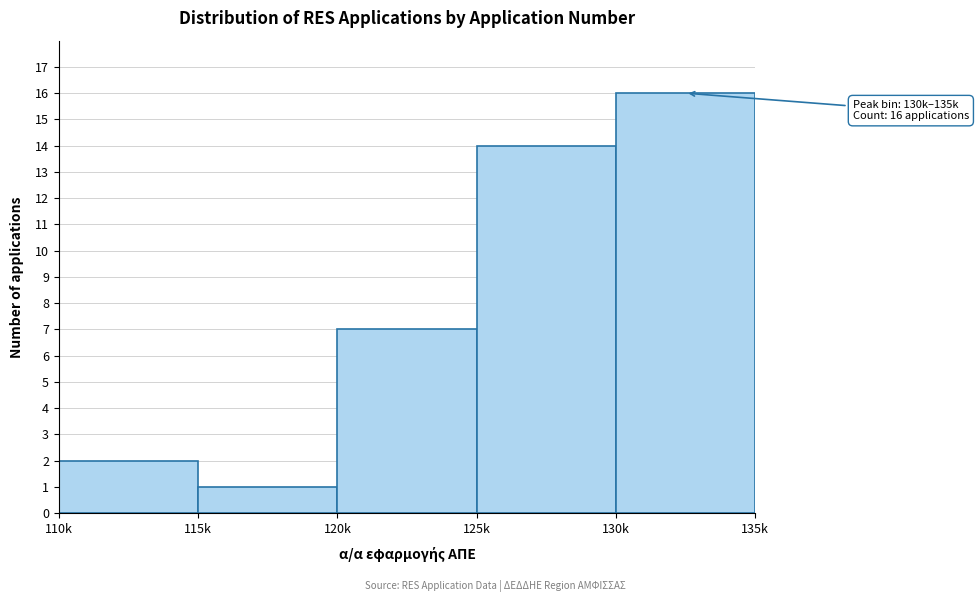

Reading right to left, list all the values displayed in this chart.

16	14	7	1	2